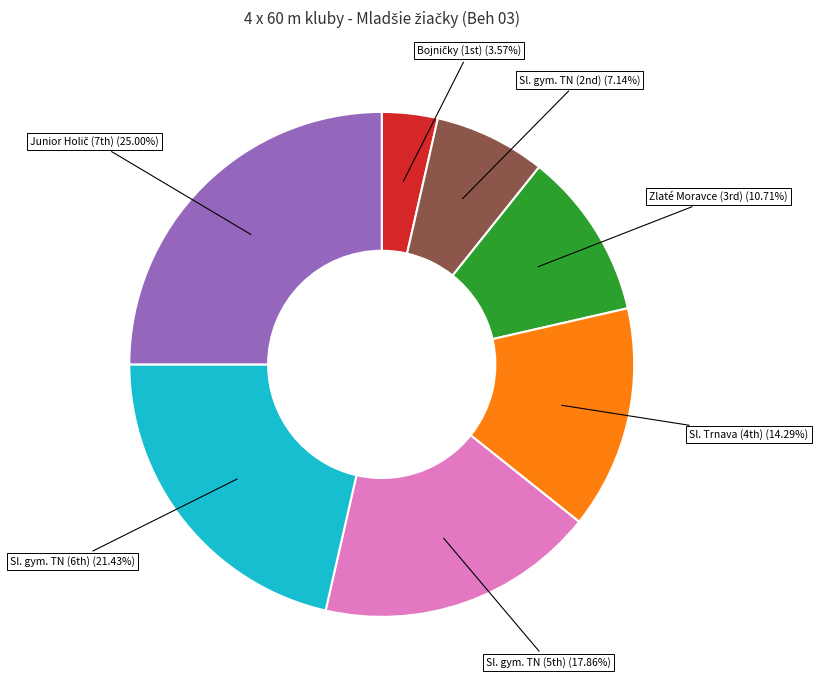

Is there a majority slice in this chart?

No